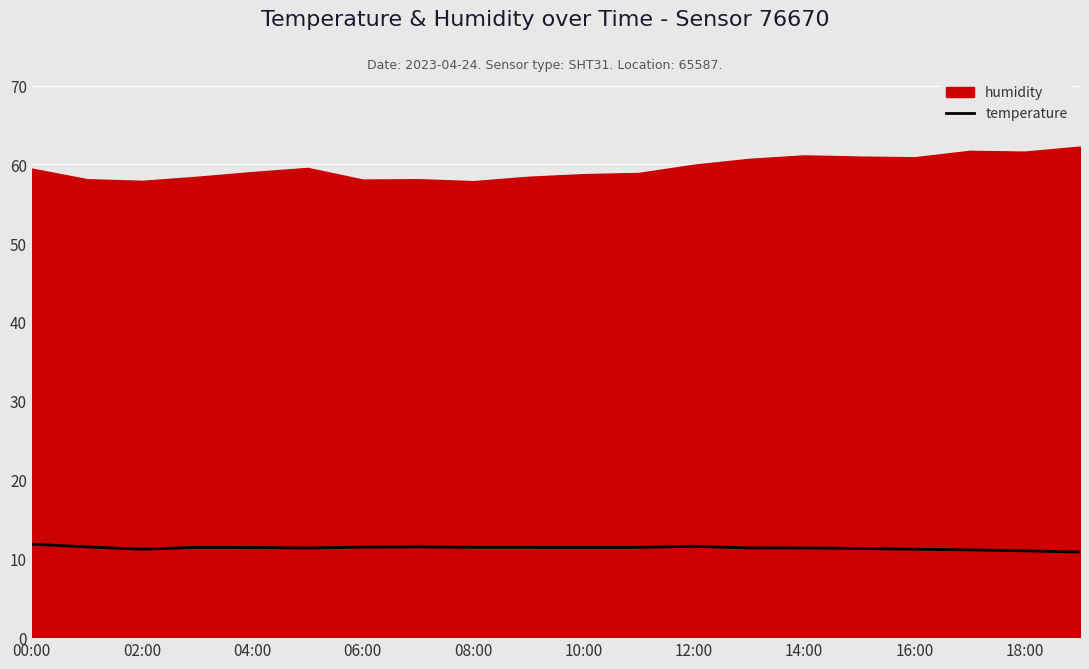

The temperature series shows 7.2 at 16:00. True or false?

False